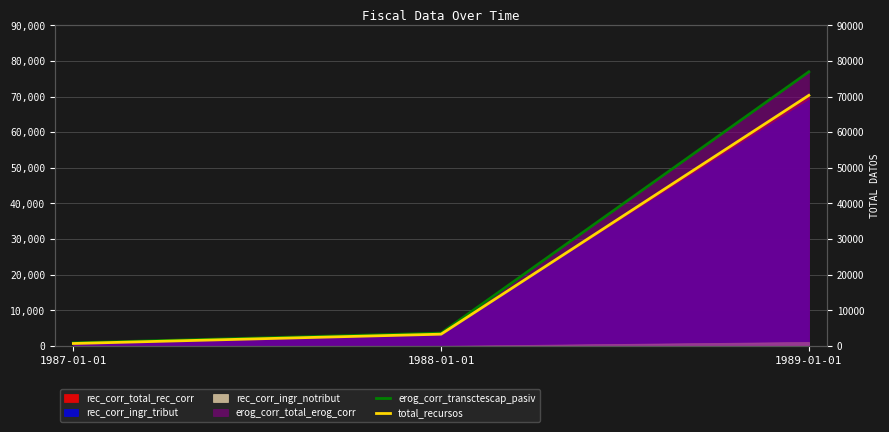

The total_recursos series shows 3321.0 at 1988-01-01. True or false?

True